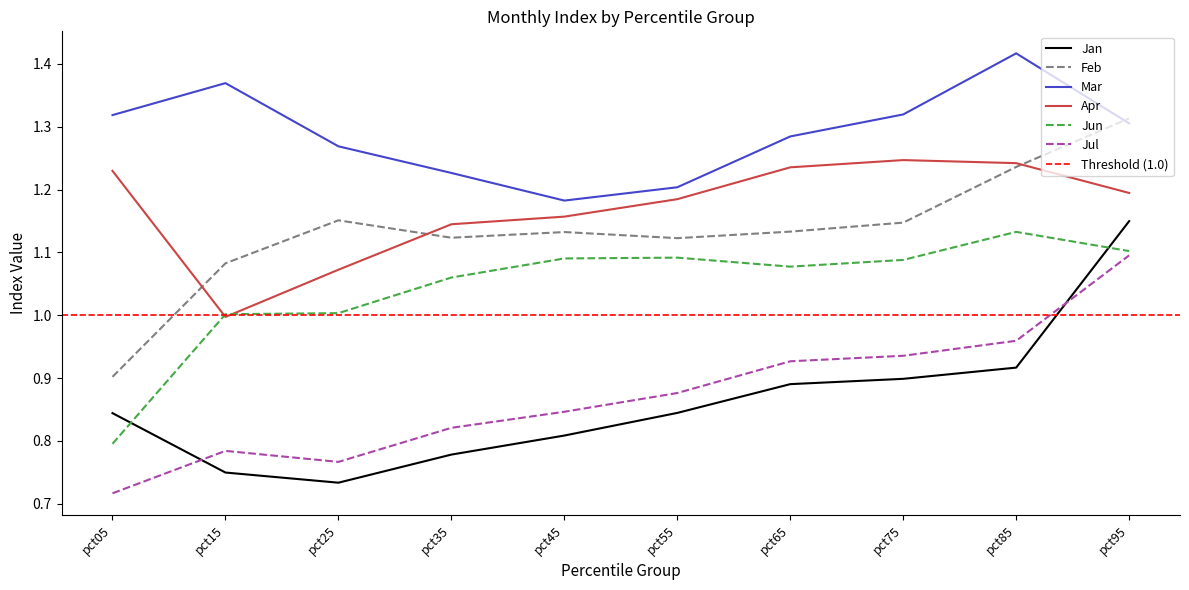

At how many categories does at least one series exceed 1?

10